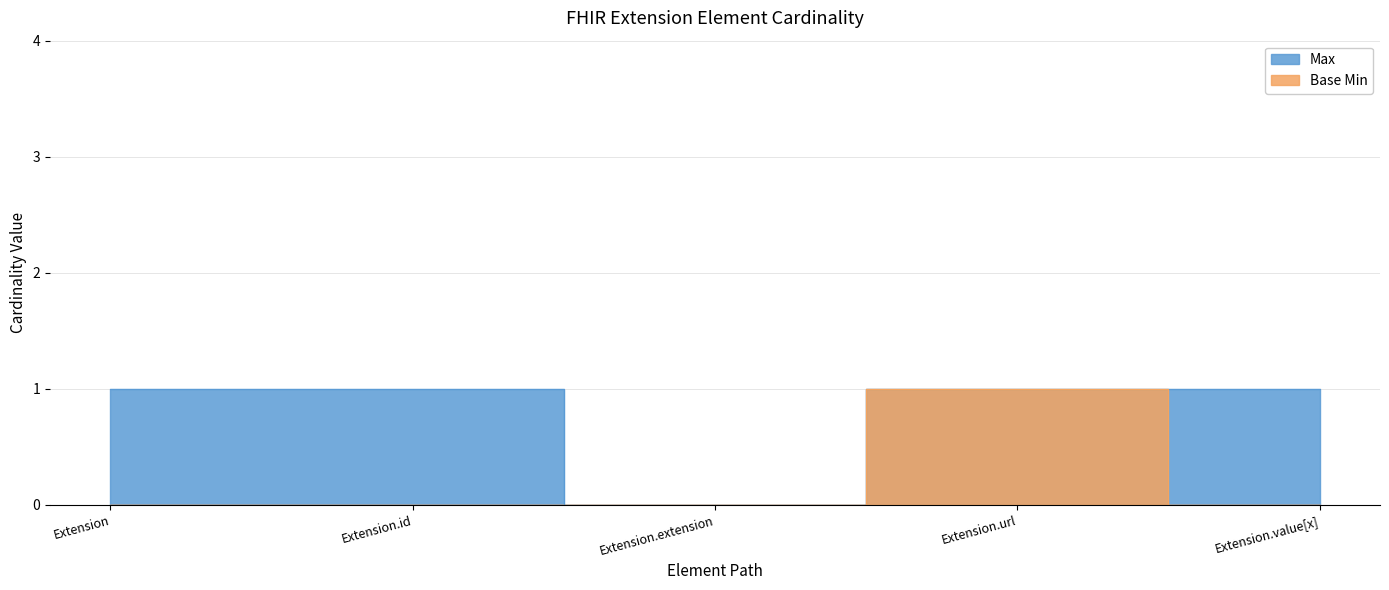

True or false: Base Min and Max cross at least once.

False